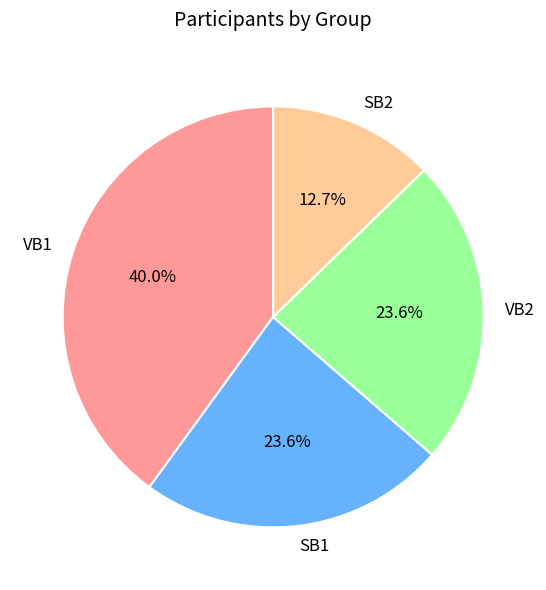

Does SB1 represent more than half of the total?

No